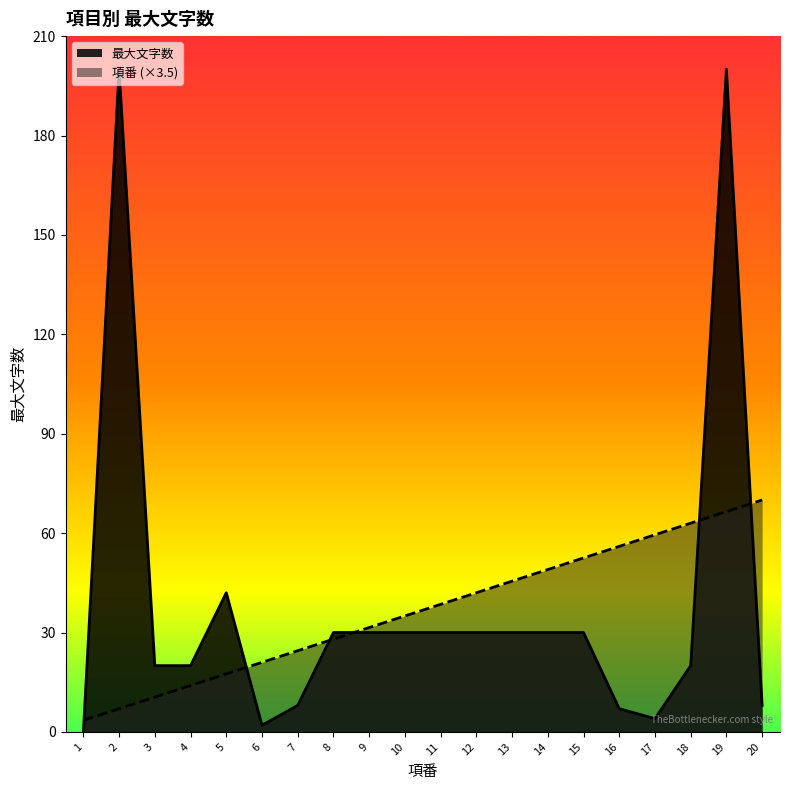

At which category does the chart reach its minimum across all series?

1